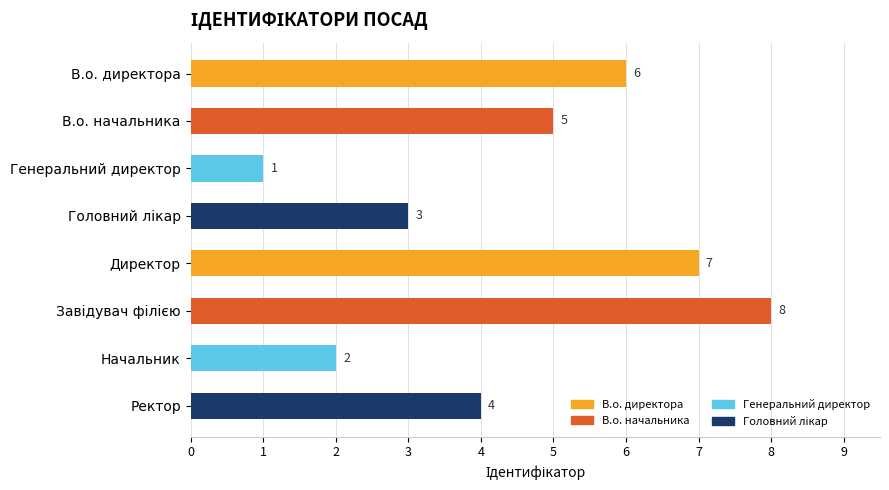

Is it true that the value at Генеральний директор is 2?

False